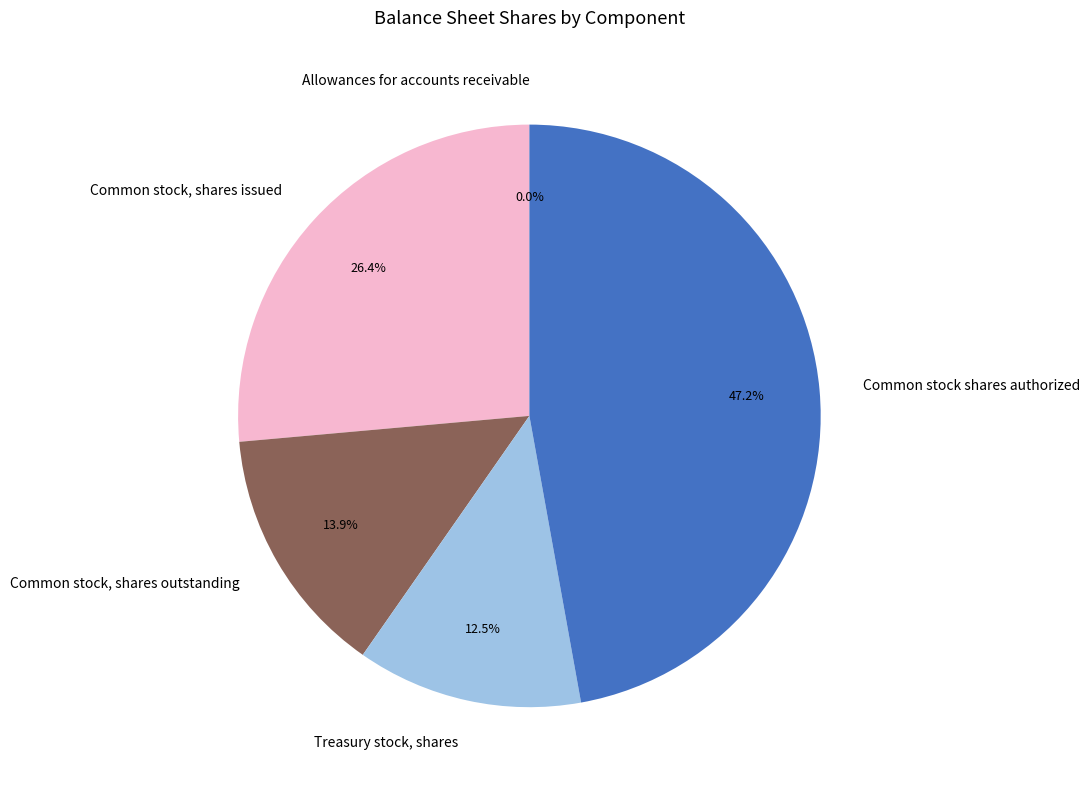

Is the sum of Common stock shares authorized and Treasury stock, shares greater than half?

Yes